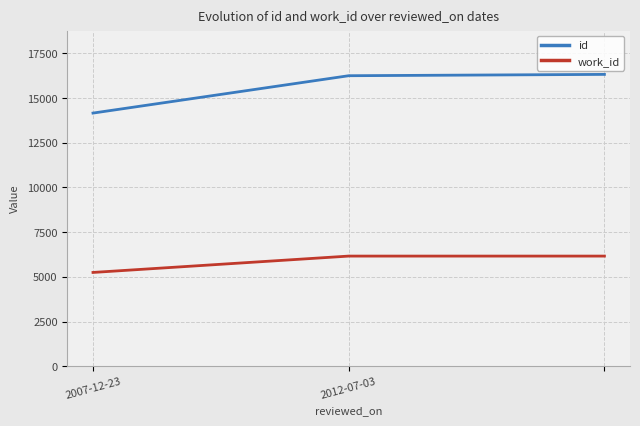

What is the minimum value for id?

14161